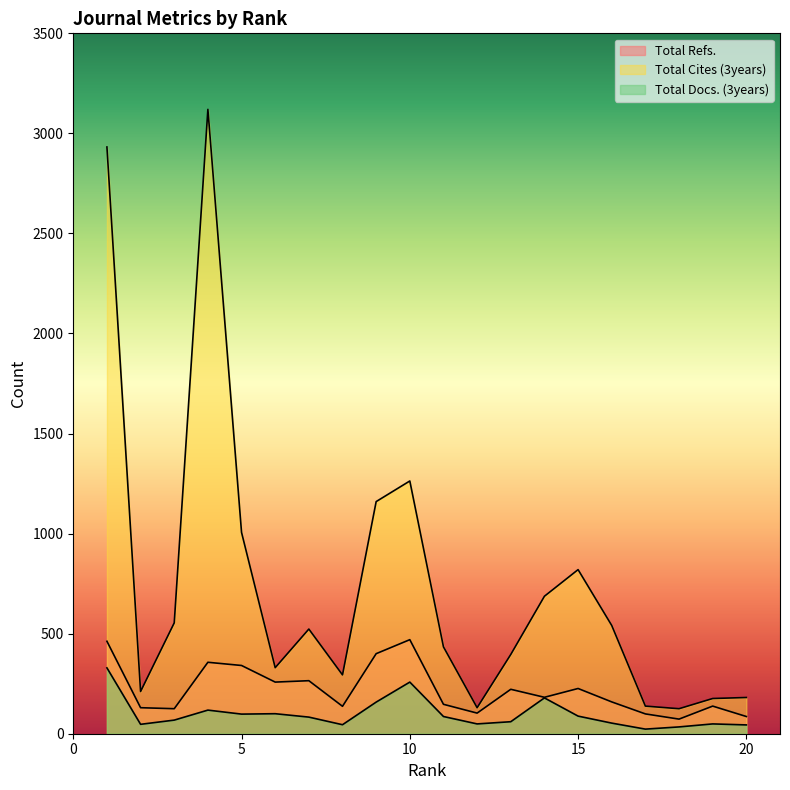

True or false: Total Refs. and Total Cites (3years) intersect in this chart.

False